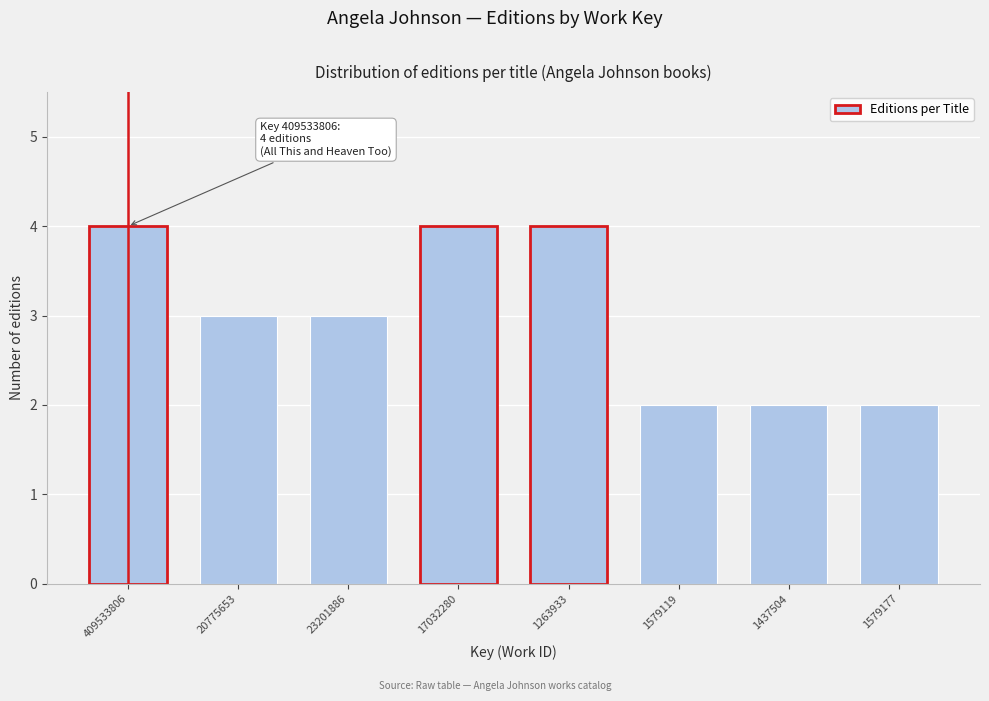

Reading left to right, what are all the values shown in this chart?

409533806=4	20775653=3	23201886=3	17032280=4	1263933=4	1579119=2	1437504=2	1579177=2